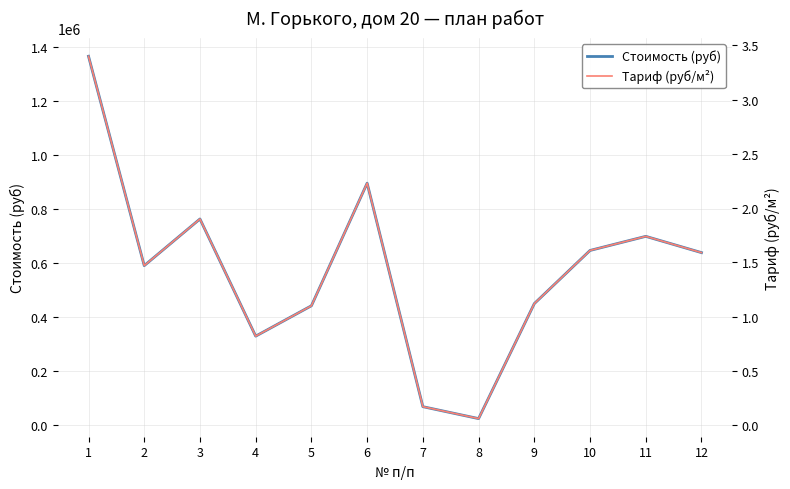

How many lines are shown in the chart?

2